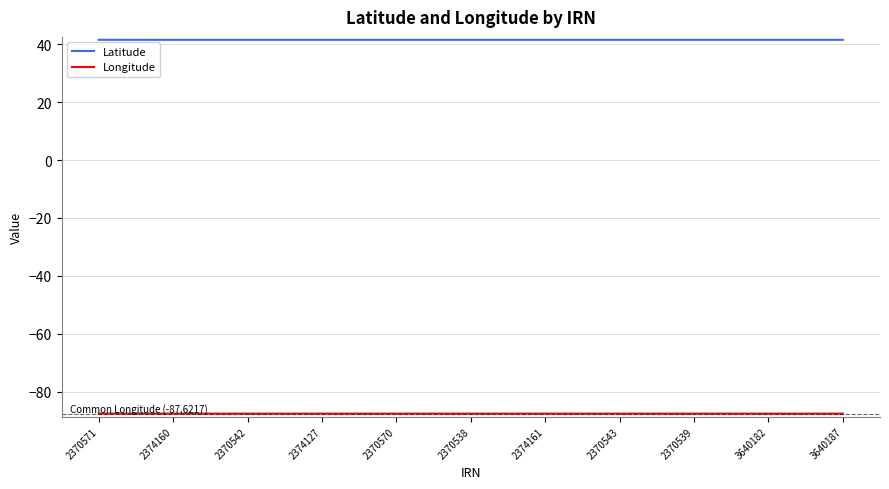

What is the minimum value for Latitude?

41.6